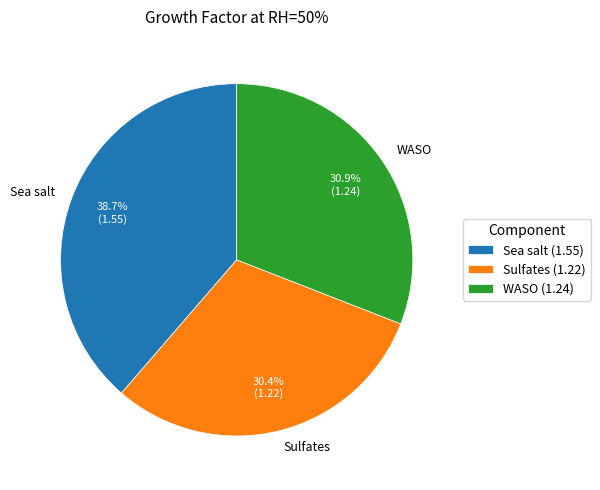

What percentage is the WASO slice, to the nearest percent?

31%